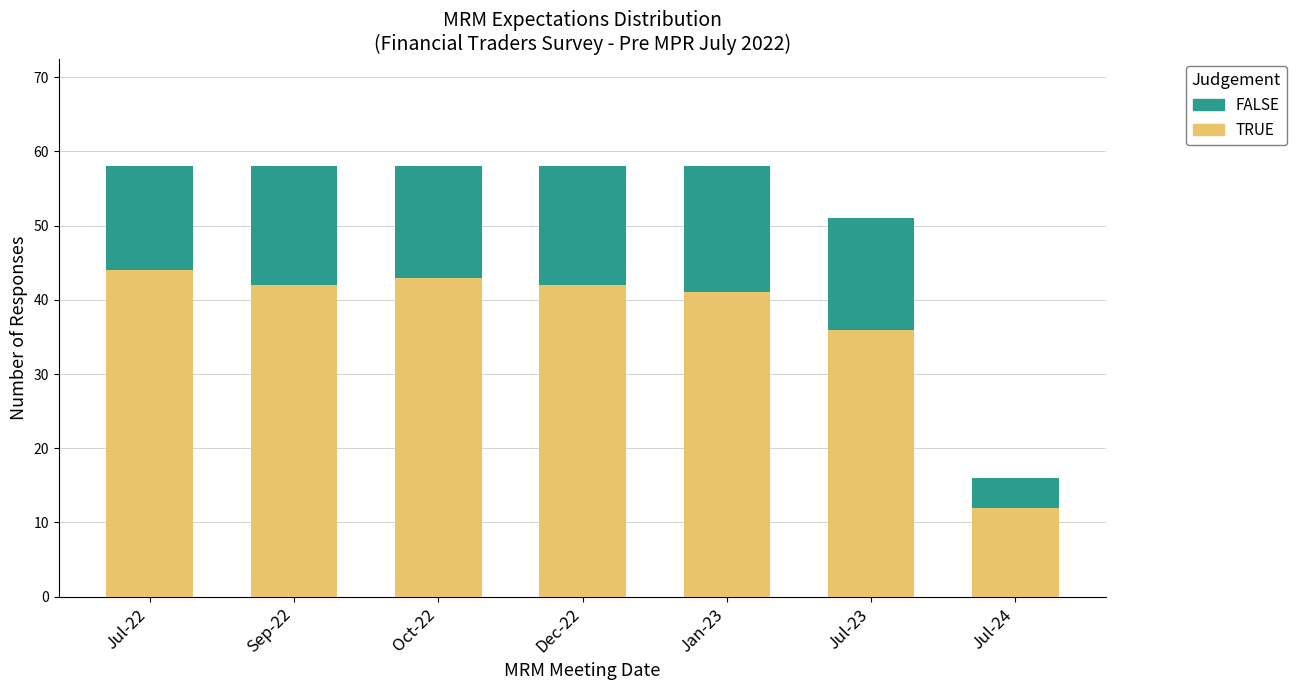

Which category has the lowest value in the TRUE series?

Jul-24